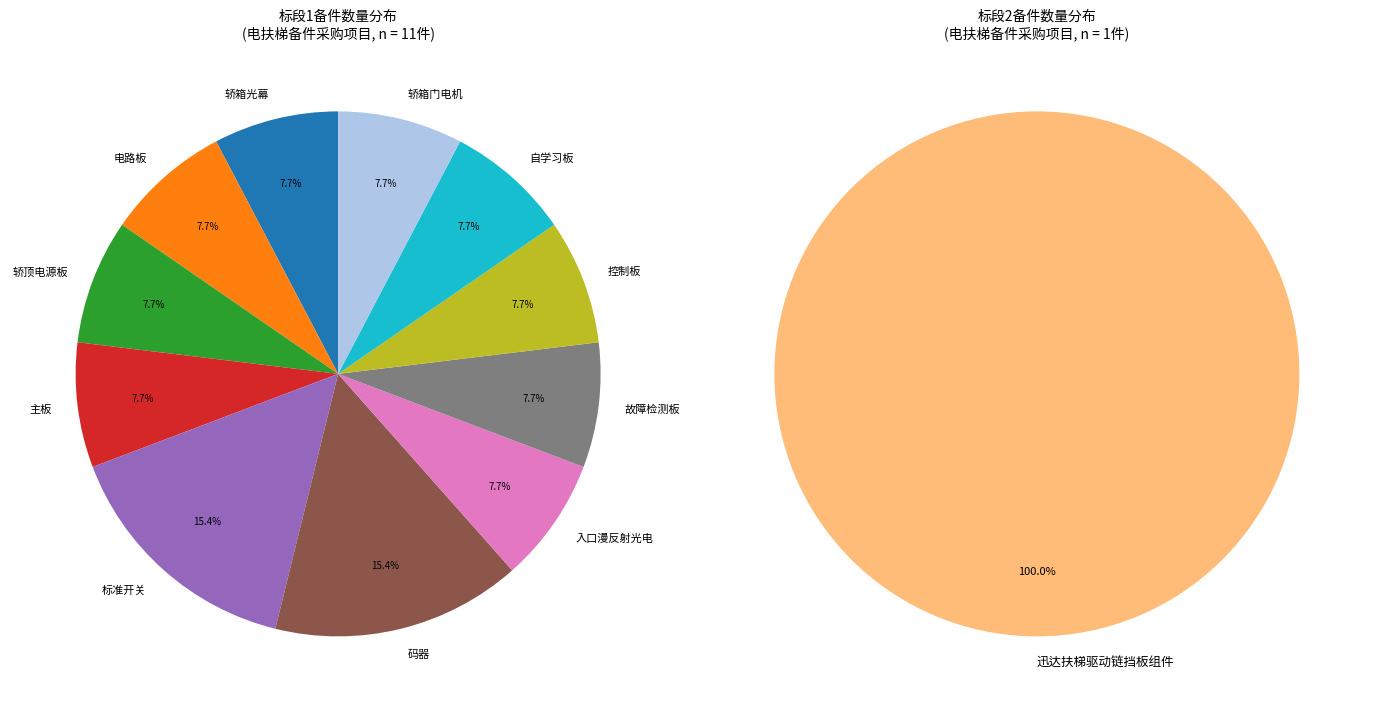

Is 迅达扶梯驱动链挡板组件 the majority of the pie?

Yes